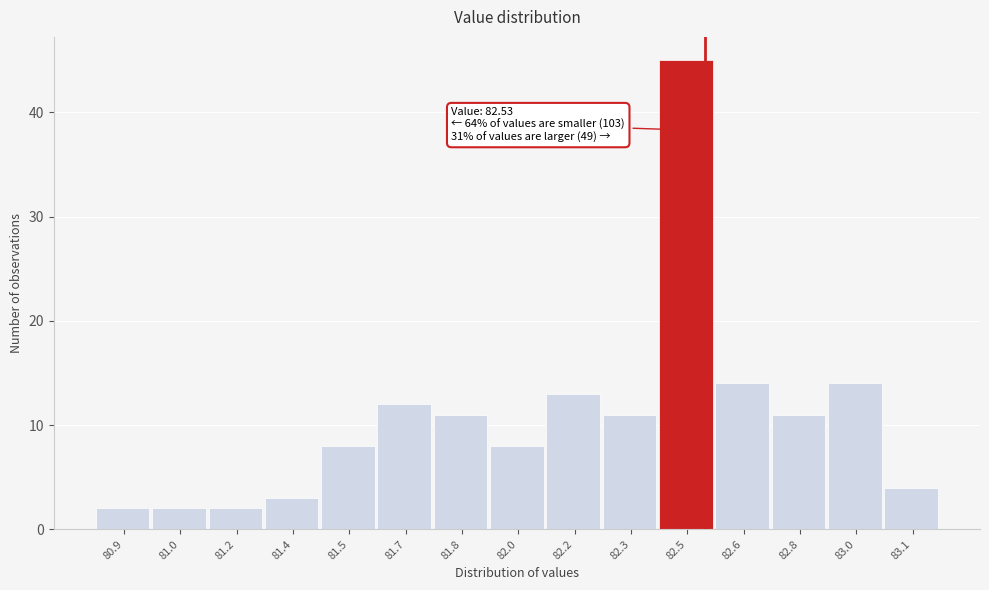

Reading right to left, list all the values displayed in this chart.

4	14	11	14	45	11	13	8	11	12	8	3	2	2	2